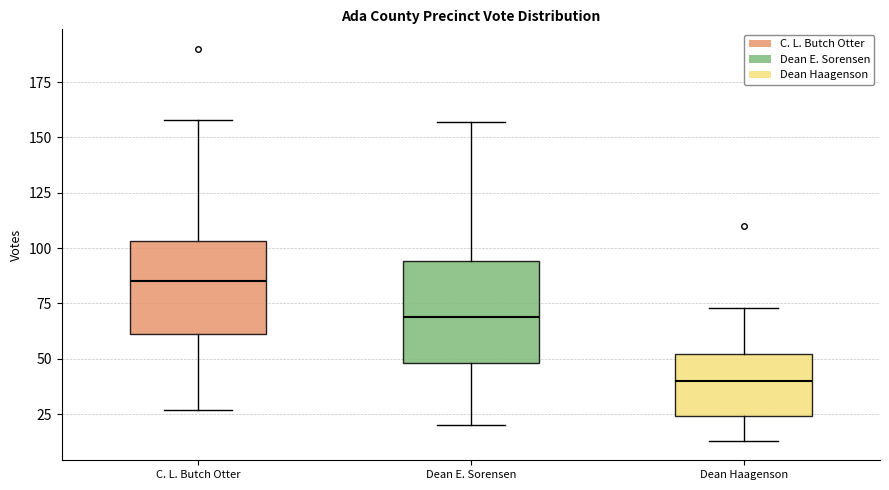

Reading left to right, transcribe this box plot: for each box, give where its median line is, the range the box spans, and where its two whiskers end, as read against the y-axis. The values are not printed on the chart, so give them approximately, as read against the axis.

C. L. Butch Otter: median 85, box 60 to 105, whiskers 25 to 160
Dean E. Sorensen: median 70, box 50 to 95, whiskers 20 to 155
Dean Haagenson: median 40, box 25 to 50, whiskers 15 to 75